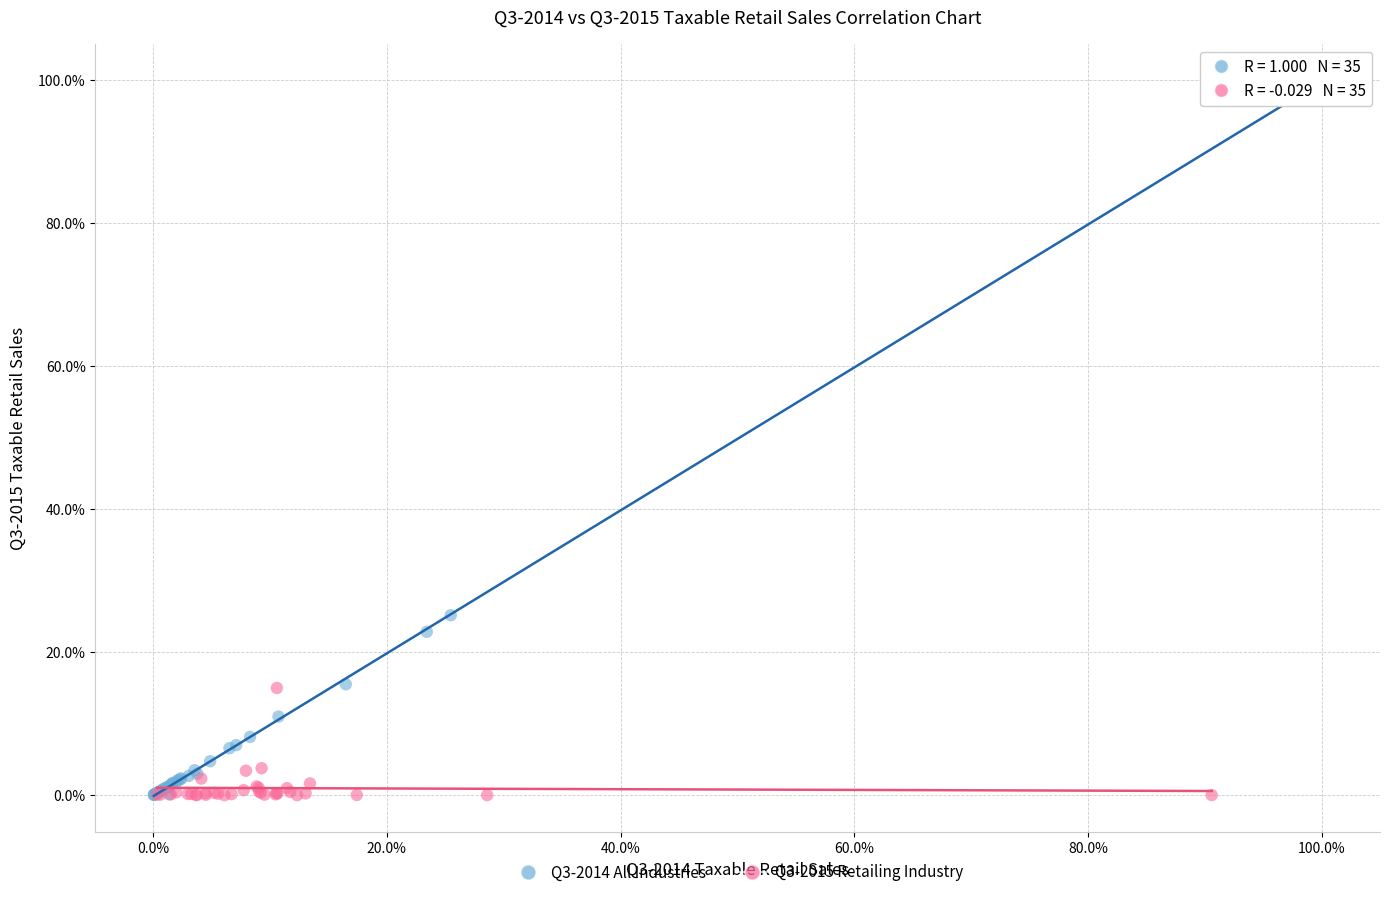

What are all the series names shown in the legend?

Q3-2014 All Industries, Q3-2015 Retailing Industry